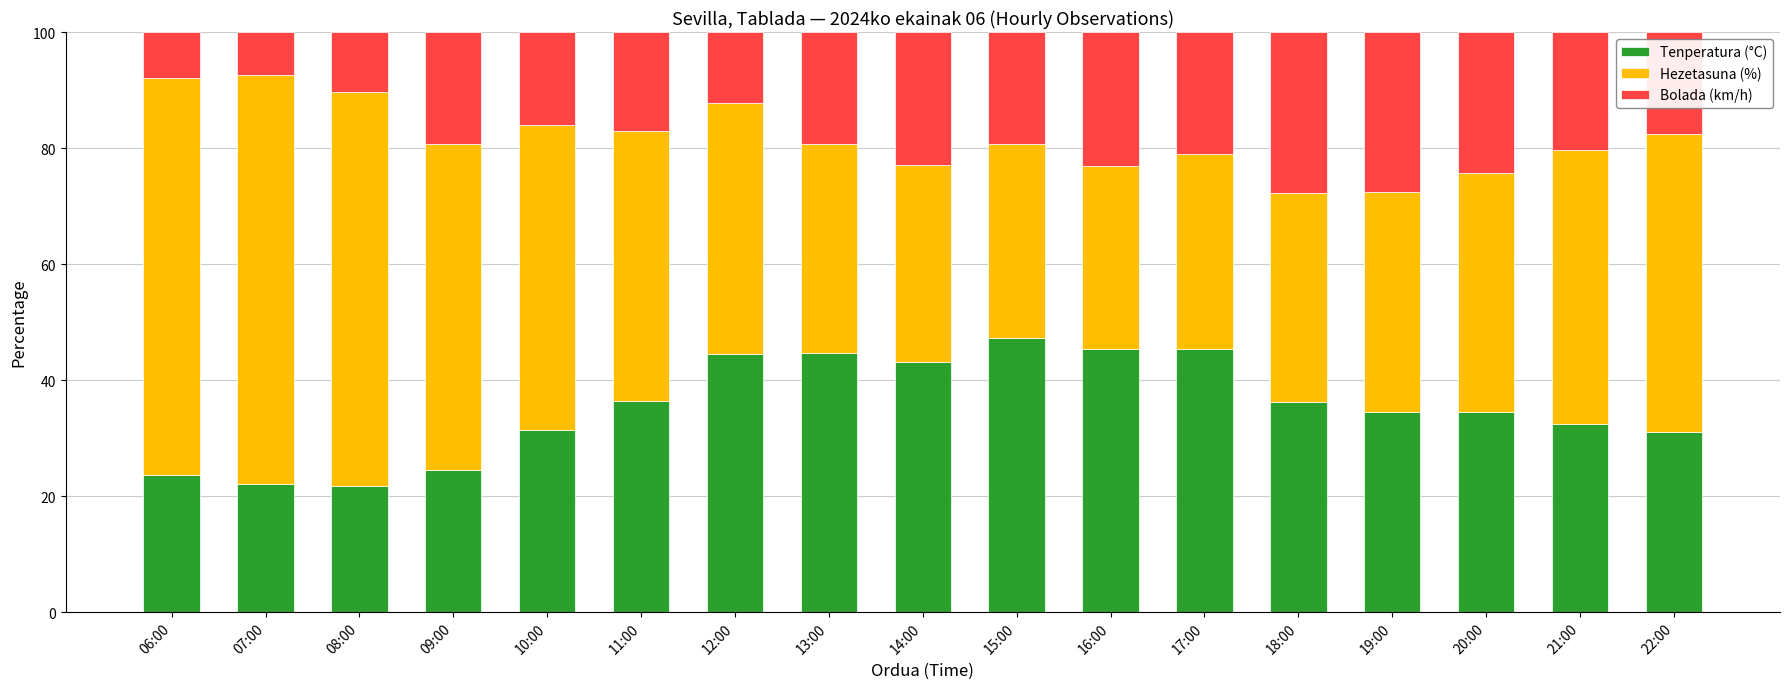

What is the sum of all Tenperatura (°C) values?

598.8